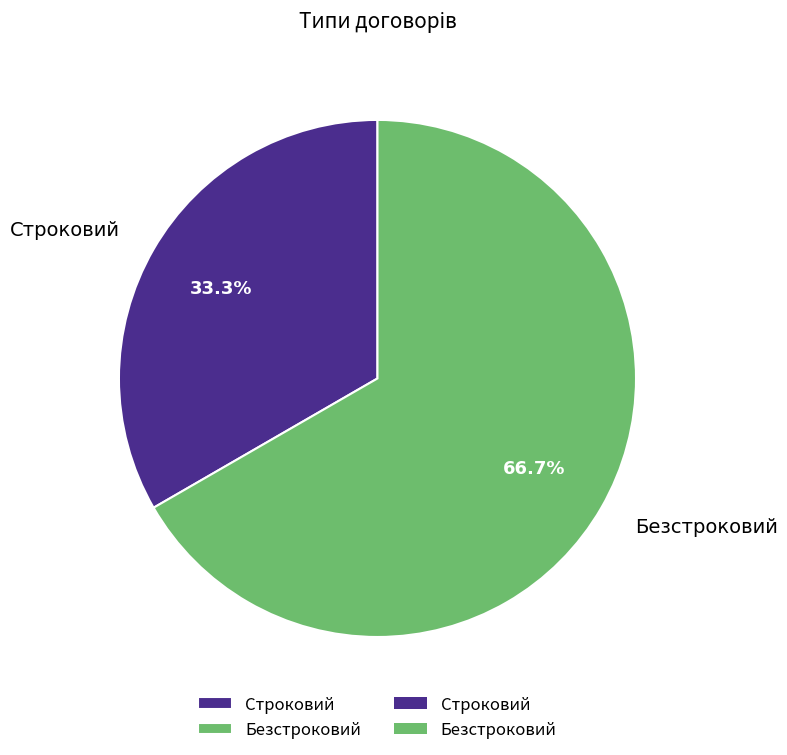

To the nearest percent, what portion does Строковий represent?

33%